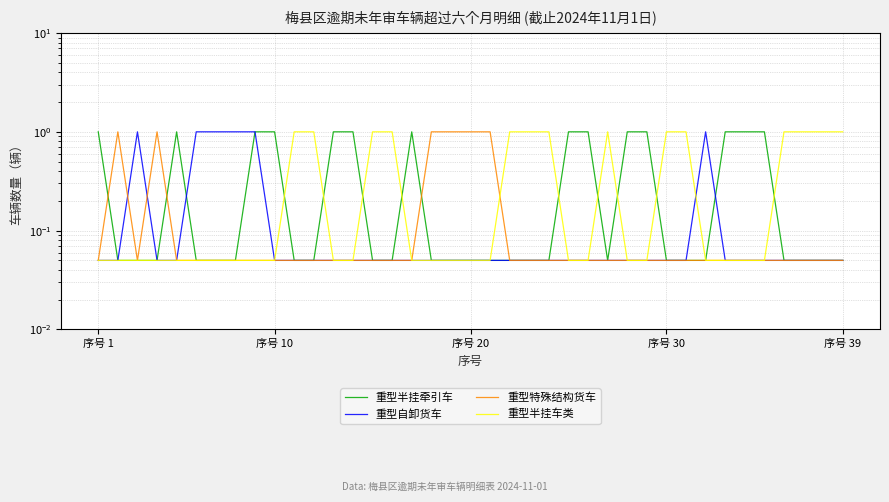

After their last crossing, which series has the higher values: 重型自卸货车 or 重型特殊结构货车?

重型特殊结构货车